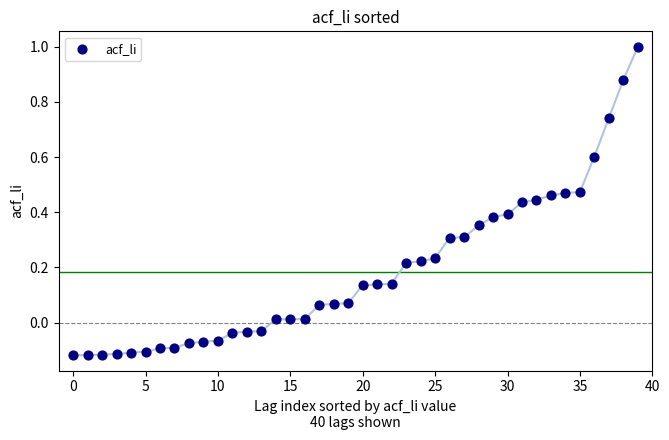

What is the range of Y values (max minus min)?

1.1